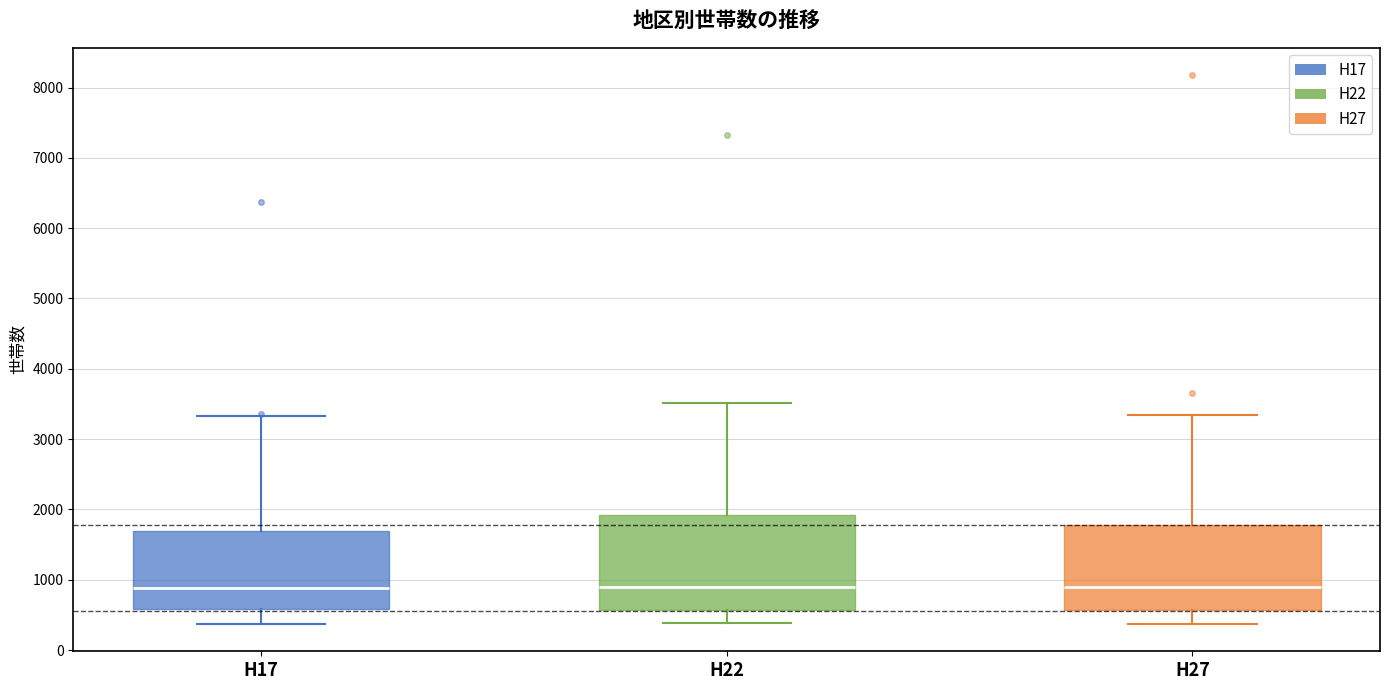

Reading left to right, transcribe this box plot: for each box, give where its median line is, the range the box spans, and where its two whiskers end, as read against the y-axis. The values are not printed on the chart, so give them approximately, as read against the axis.

H17: median 900, box 600 to 1700, whiskers 400 to 3300
H22: median 900, box 600 to 1900, whiskers 400 to 3500
H27: median 900, box 600 to 1800, whiskers 400 to 3300